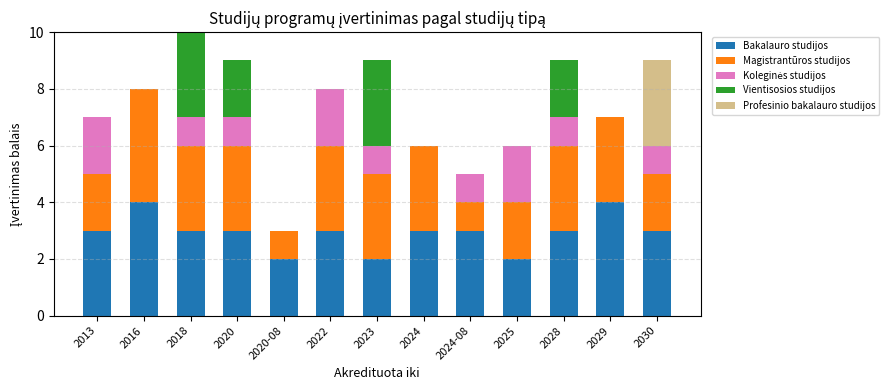

The value of Bakalauro studijos at 2023 is 3. True or false?

False